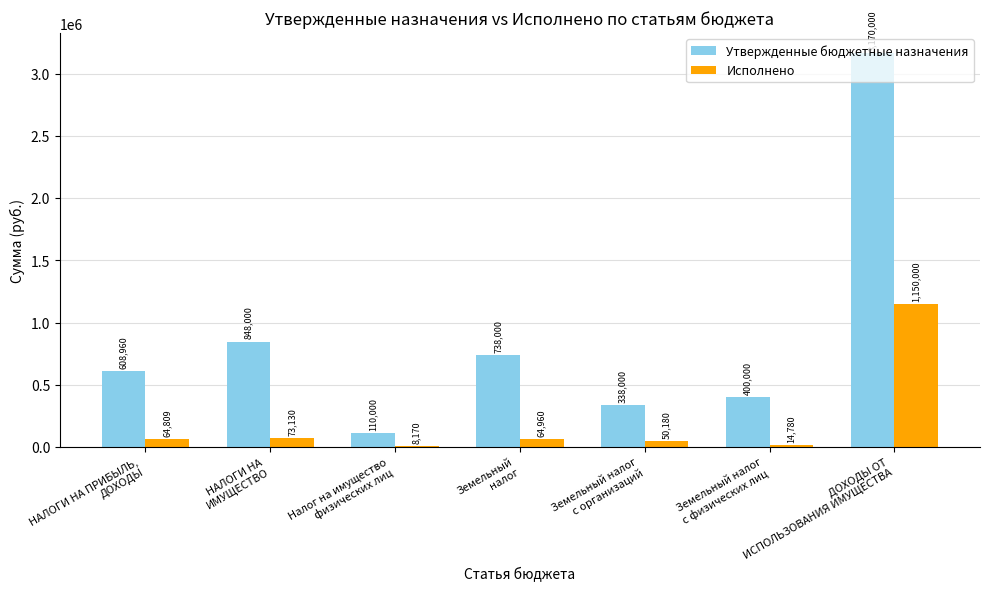

Which series has the largest total across all categories?

Утвержденные бюджетные назначения